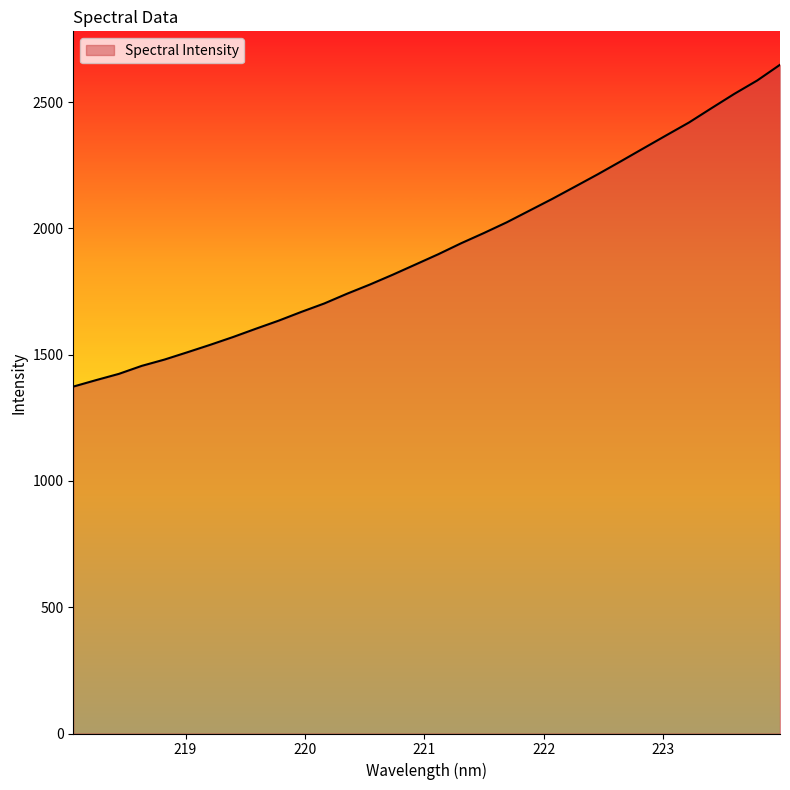

What is the smallest value displayed?

1373.5